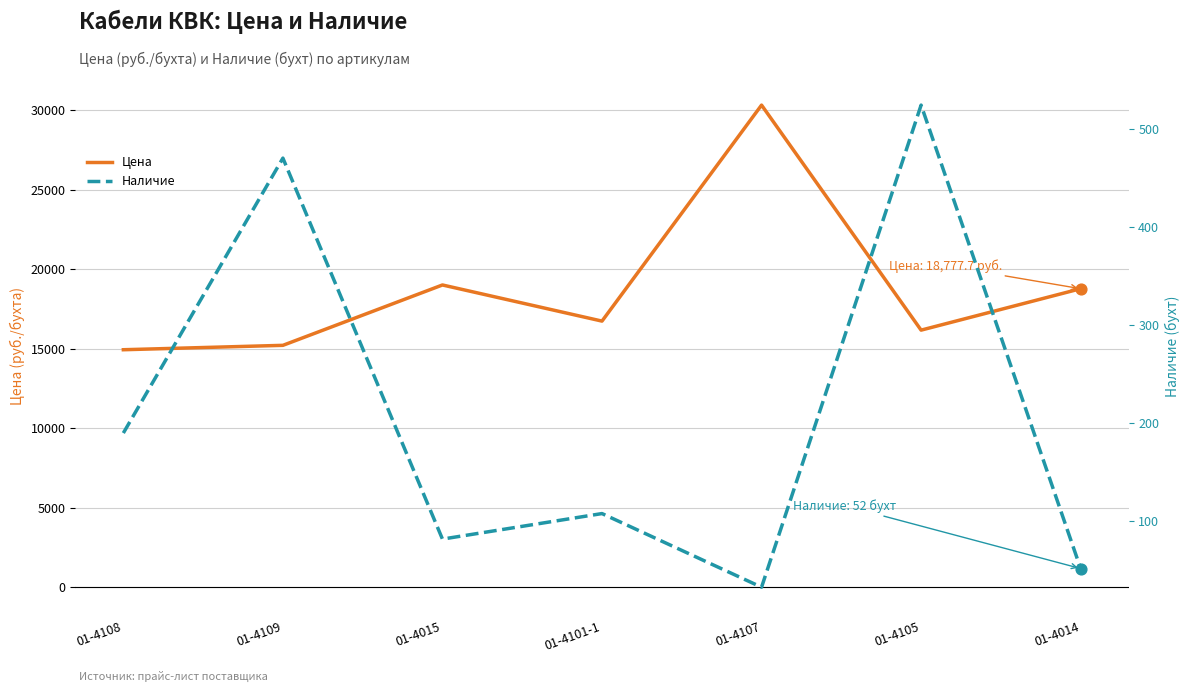

Which series has the widest spread of Y values?

Цена